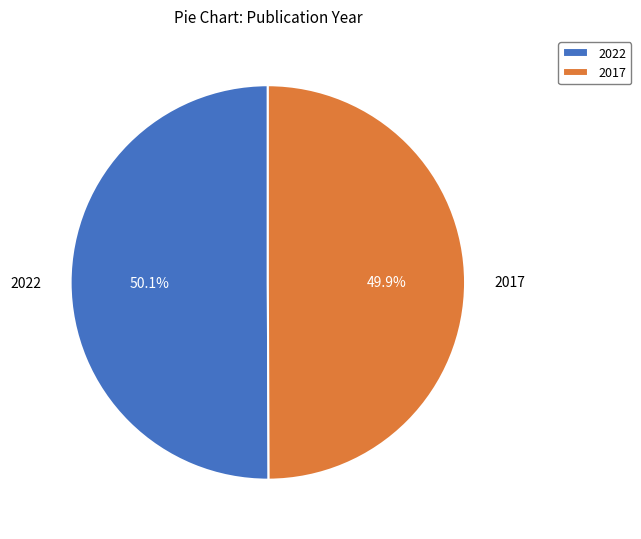

What is the ratio of the value at 2022 to the value at 2017?

1.0